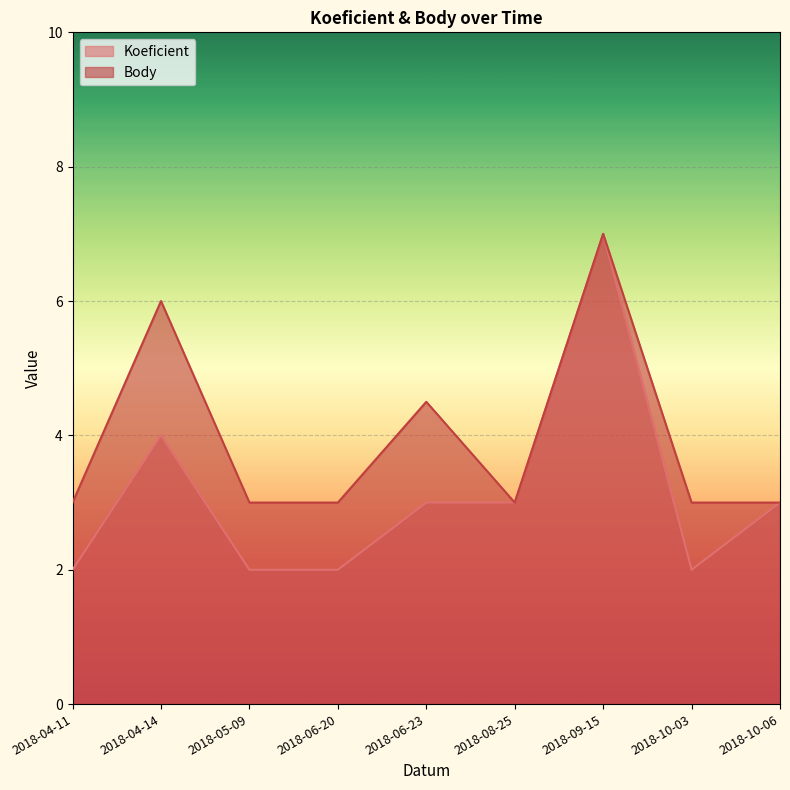

Where is Koeficient nearest to the value 4?

2018-04-14